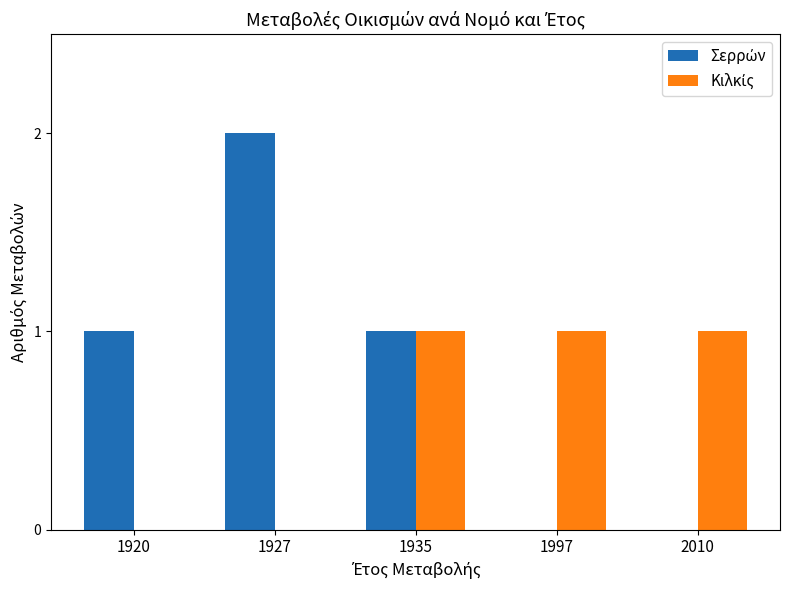

True or false: Σερρών has a value of 2 at 1920.

False